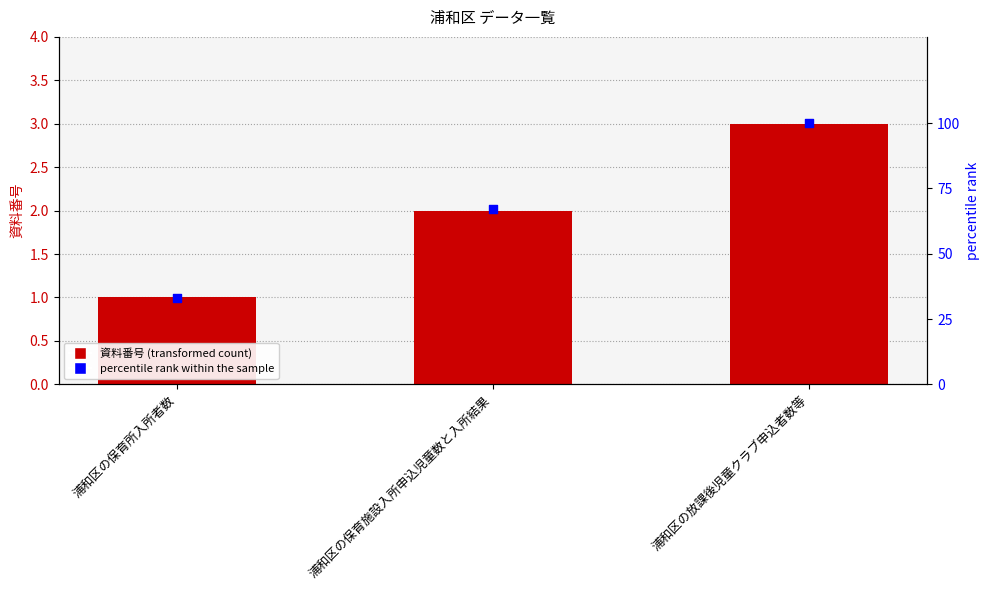

At which category is the sum across all series the highest?

浦和区の放課後児童クラブ申込者数等